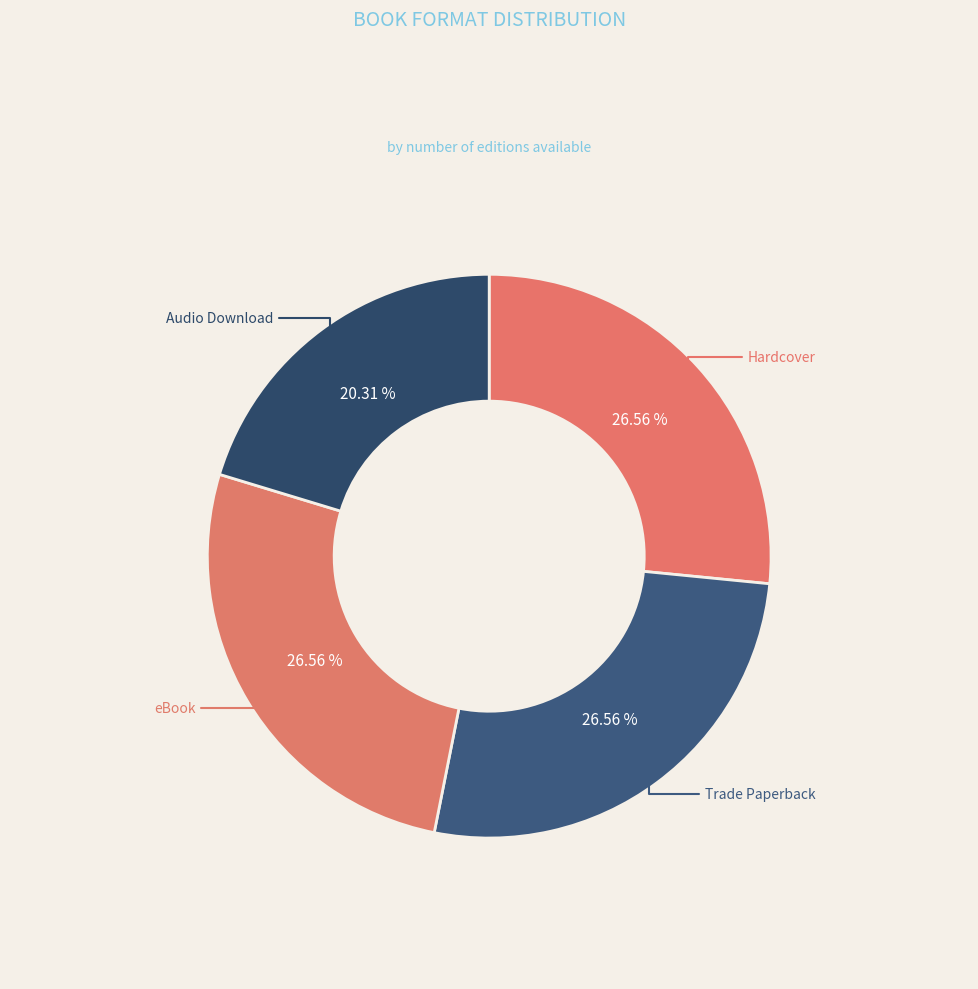

Which category has the biggest portion of the pie?

Hardcover